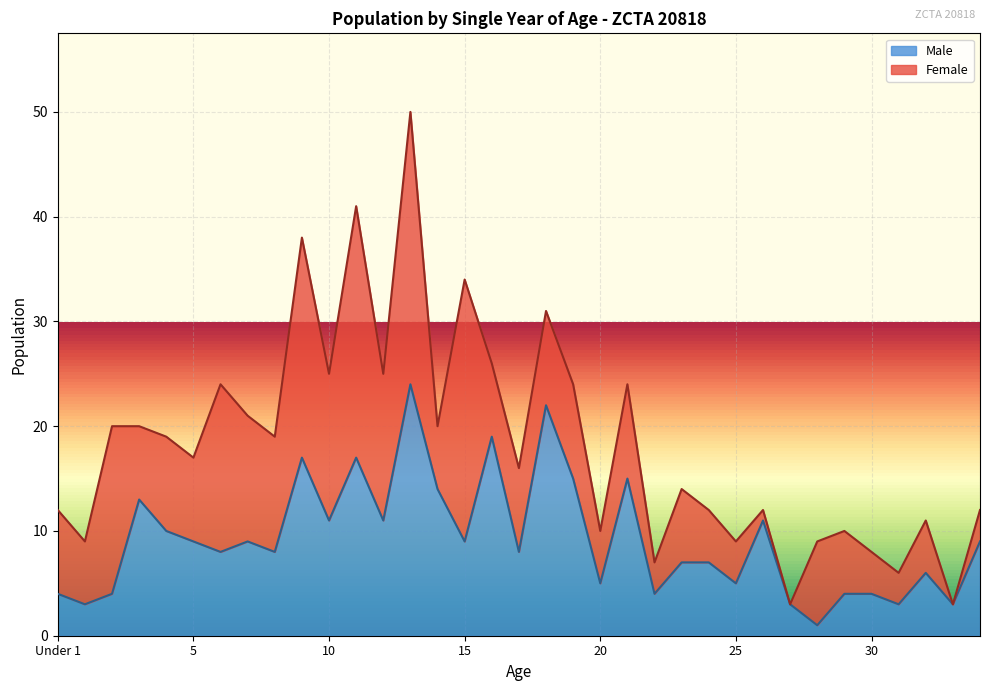

What is the label of the 9th point from the left?

8